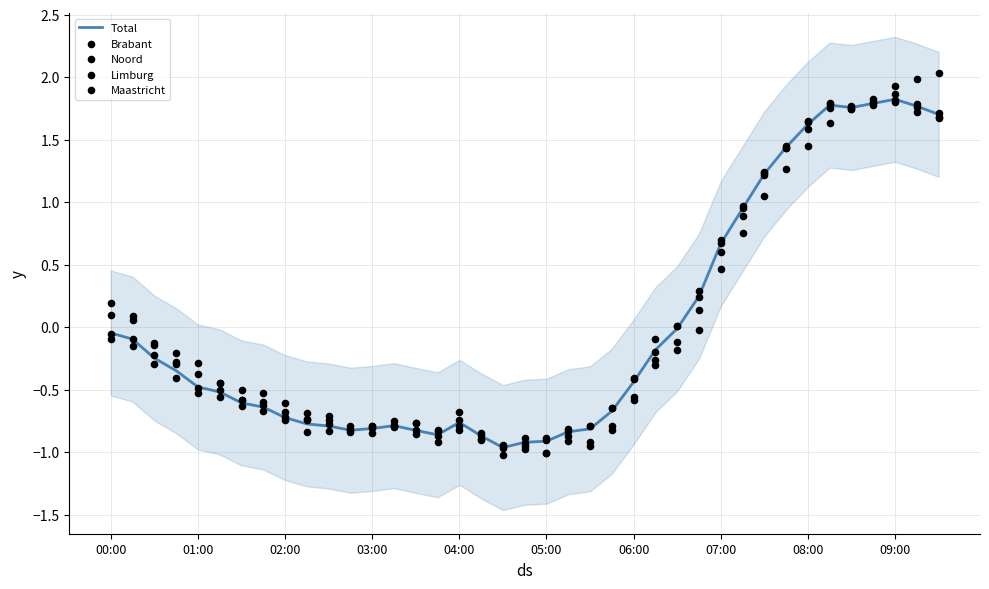

What are all the series names shown in the legend?

Total, Brabant, Noord, Limburg, Maastricht